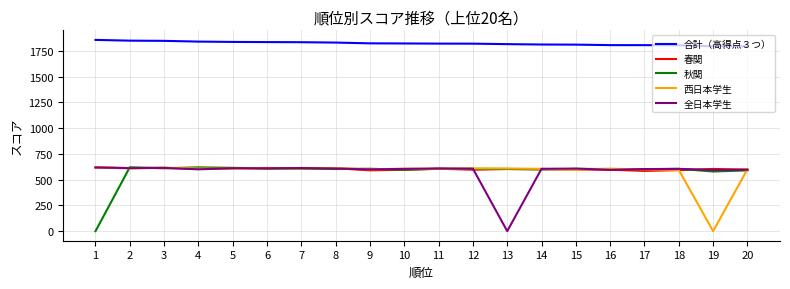

What is the maximum value shown in the chart?

1857.2